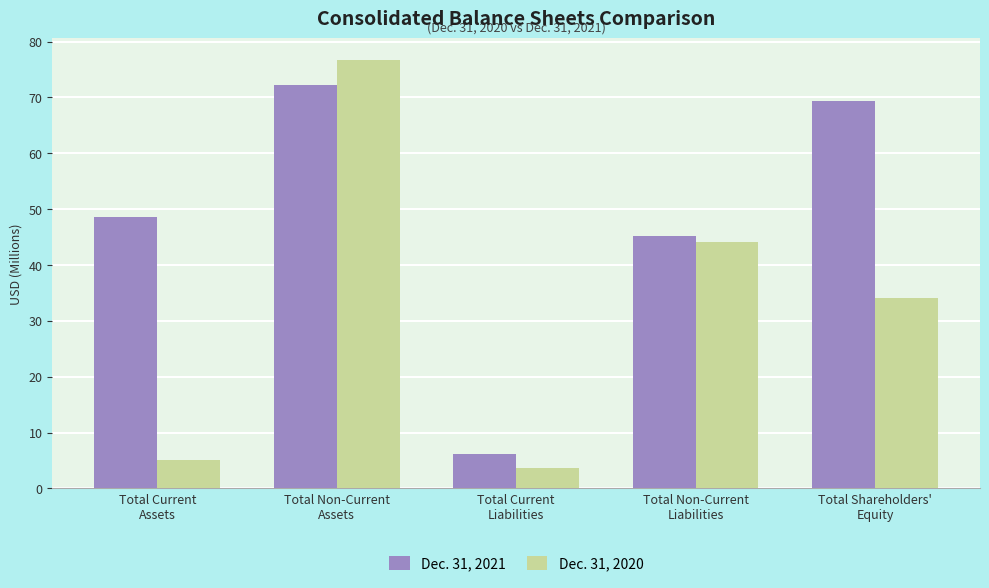

Is it true that Dec. 31, 2020 equals 3.6 at Total Current
Liabilities?

True